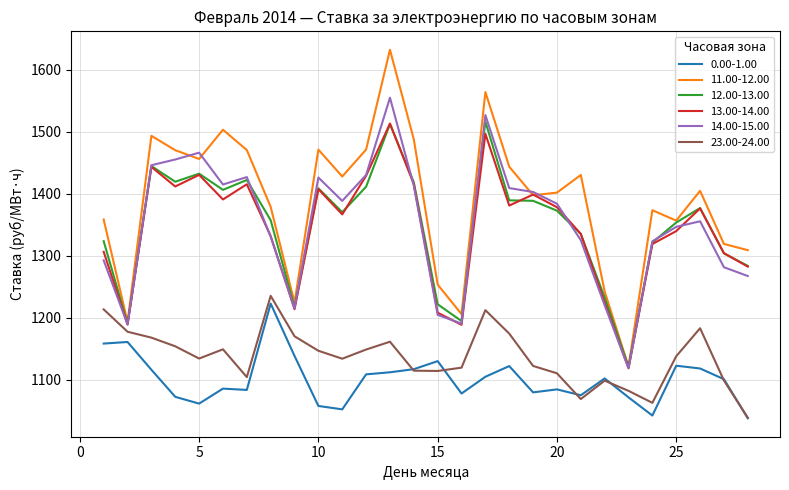

True or false: 0.00-1.00 and 12.00-13.00 intersect in this chart.

False